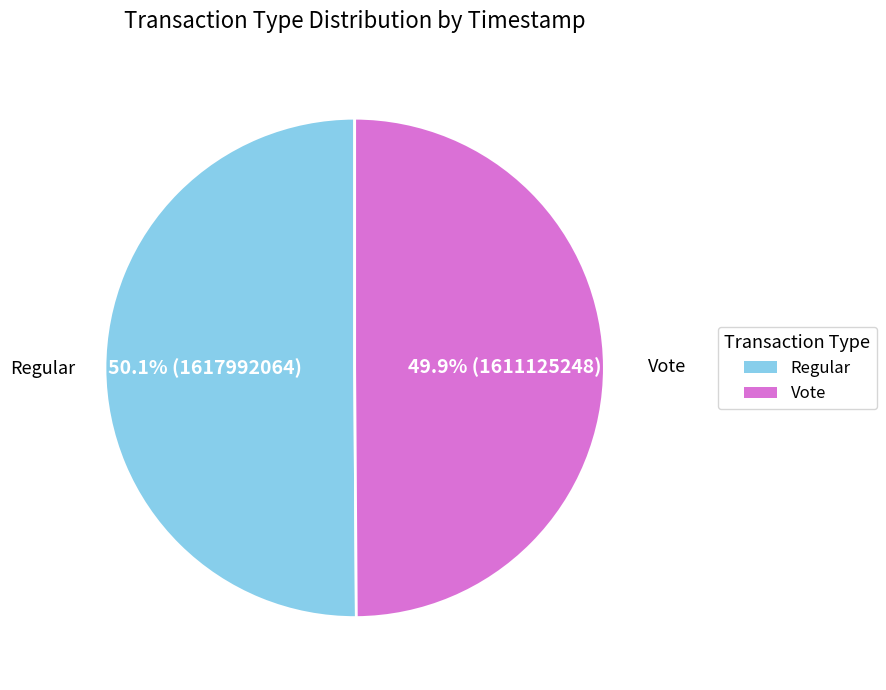

What percentage is the Vote slice, to the nearest percent?

50%